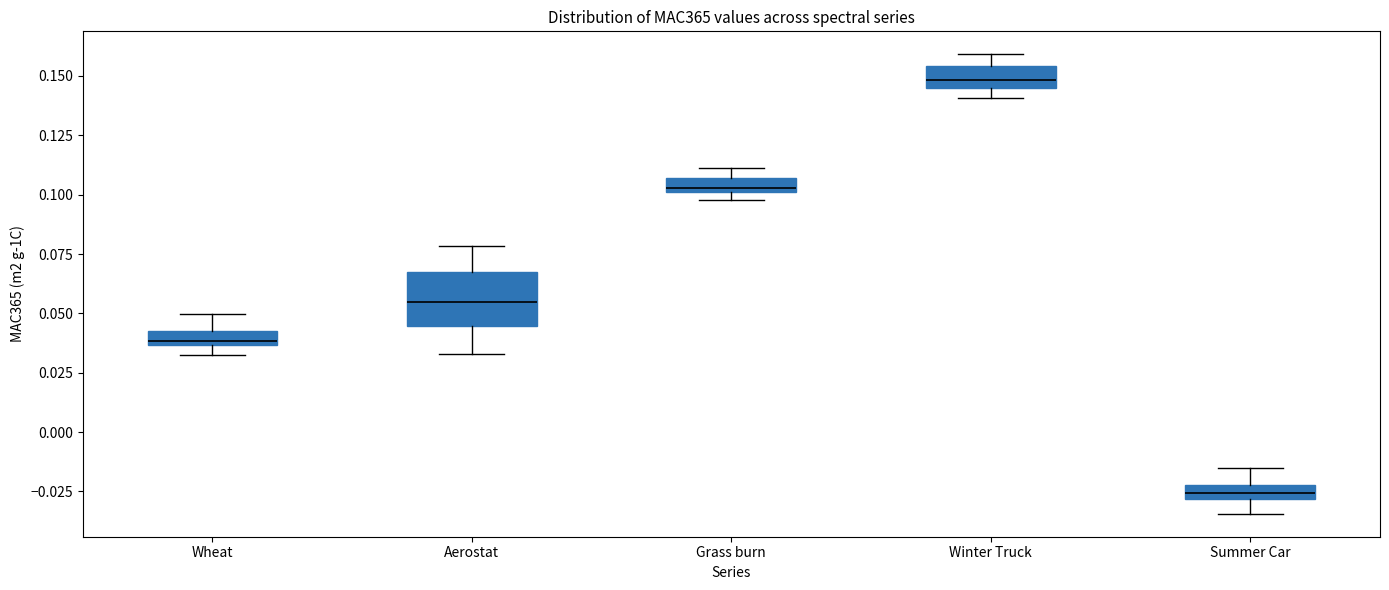

Where does the upper whisker of the box for Summer Car end on the y-axis? The values are not printed on the chart, so give them approximately, as read against the axis.

-0.015